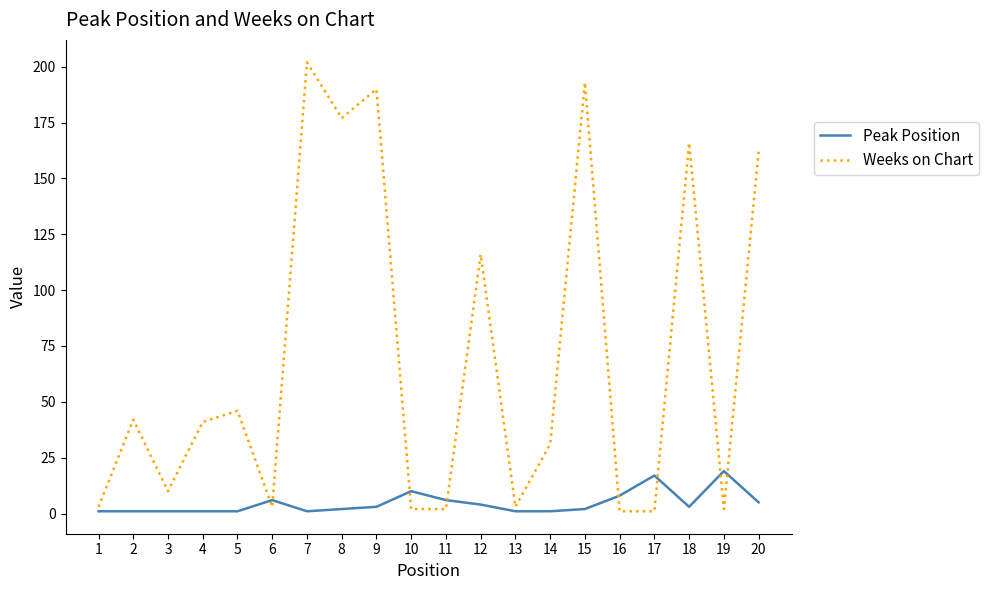

Where is Peak Position nearest to the value 10?

10